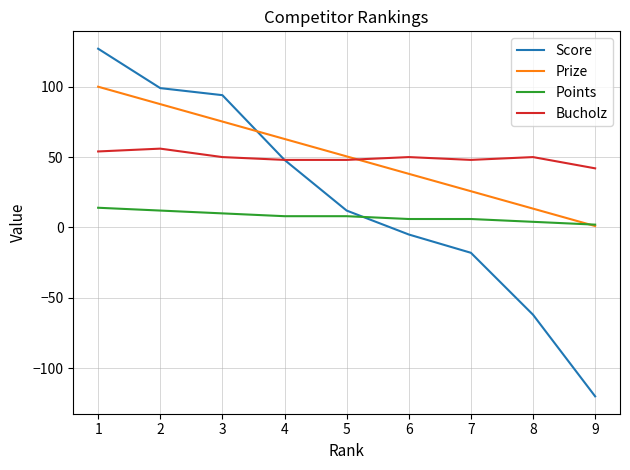

How many Points values are between 6 and 10?

5